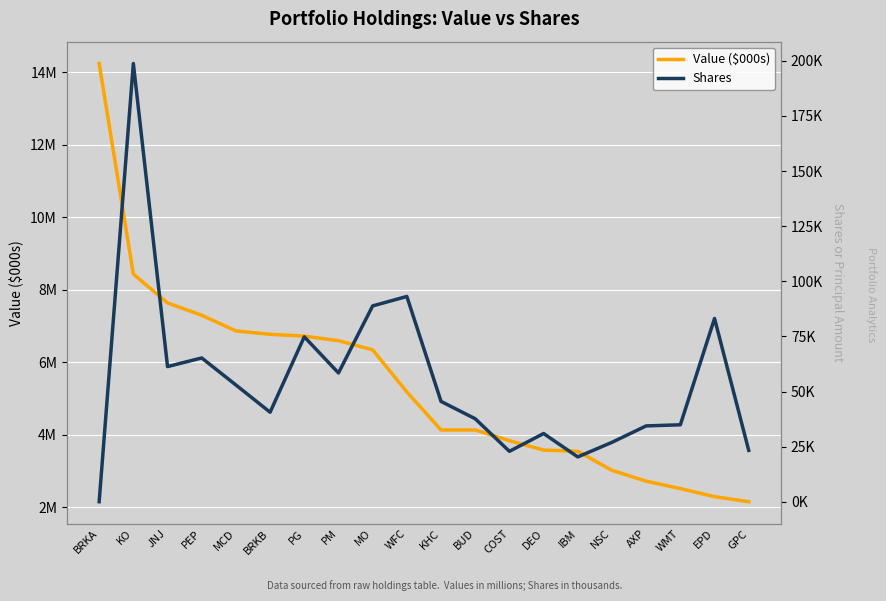

How many times do Value ($000s) and Shares cross each other?

1